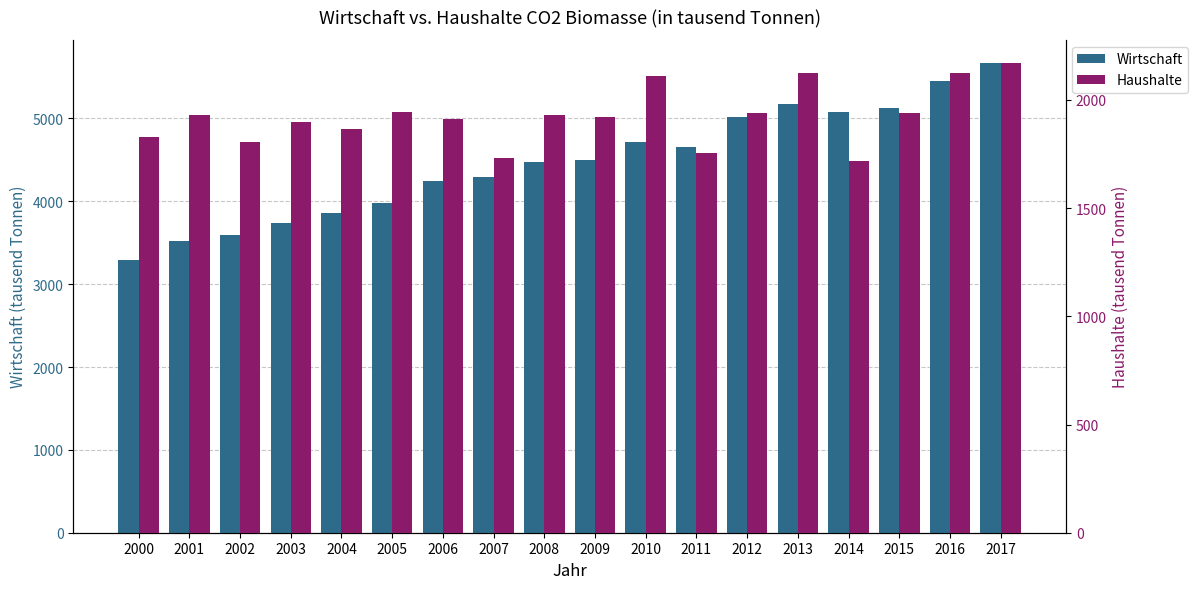

What is the smallest value displayed?

1716.2